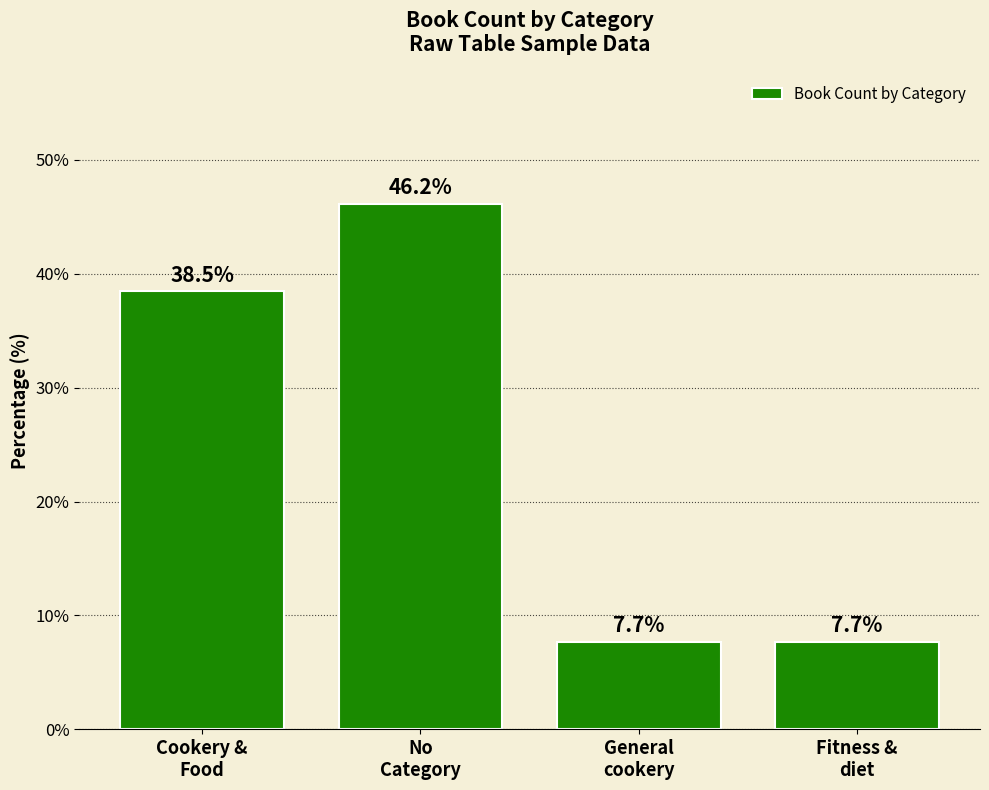

Are the bars grouped side by side (vs. stacked)?

No